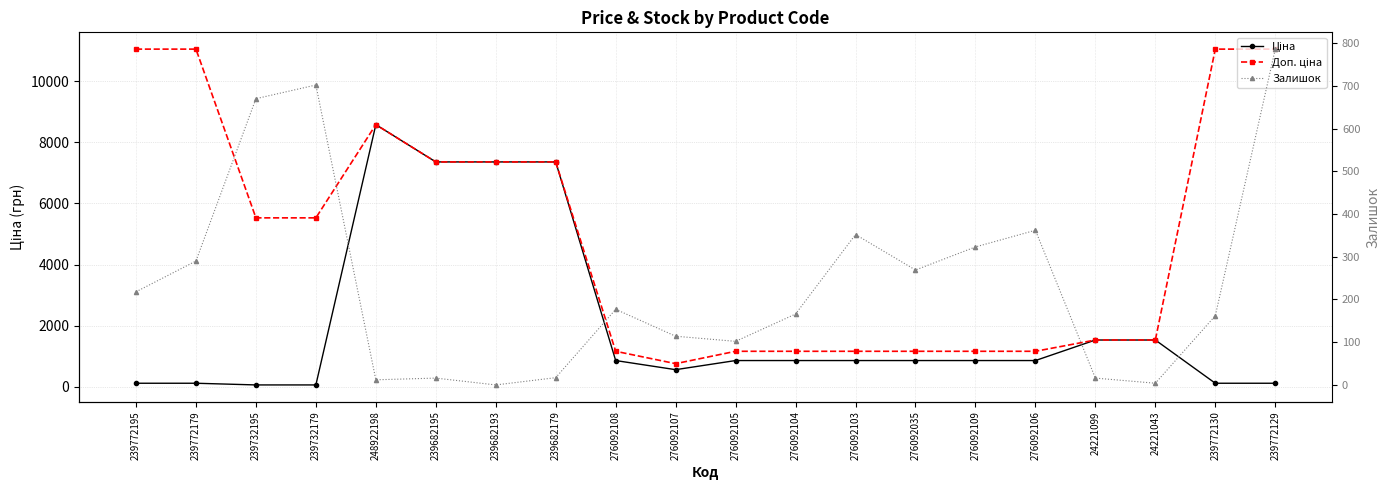

Is it true that Залишок equals 269.0 at 276092035?

True